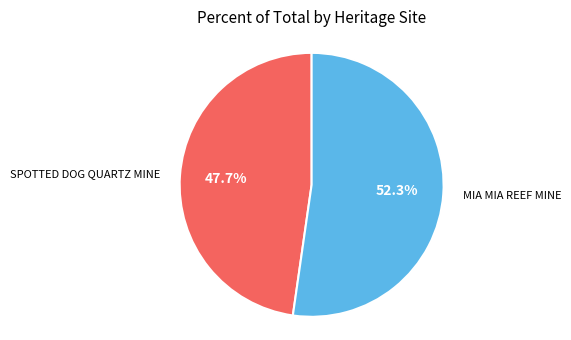

Is there a majority slice in this chart?

Yes